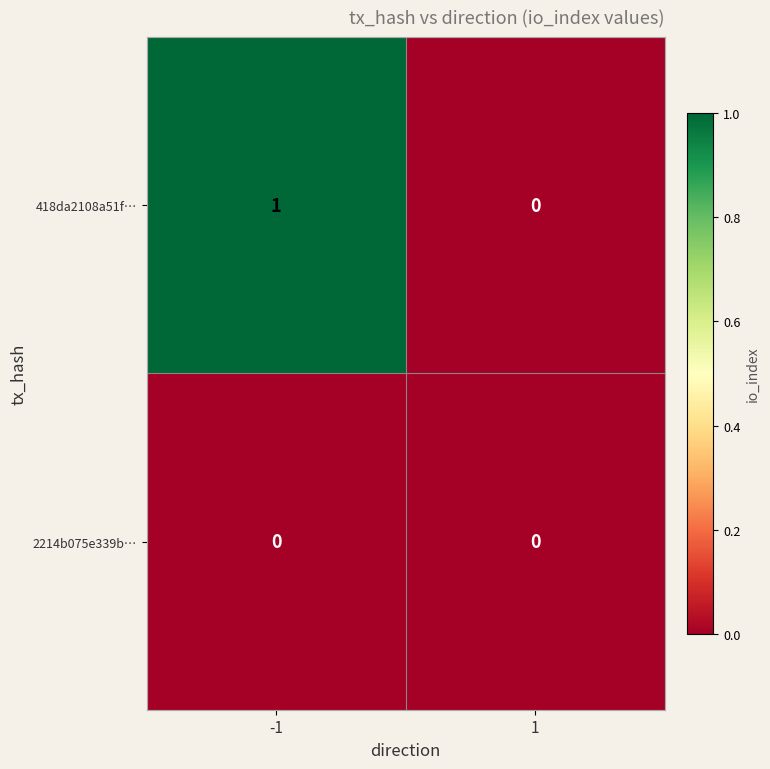

Which series changed the most between -1 and 1?

418da2108a51f…